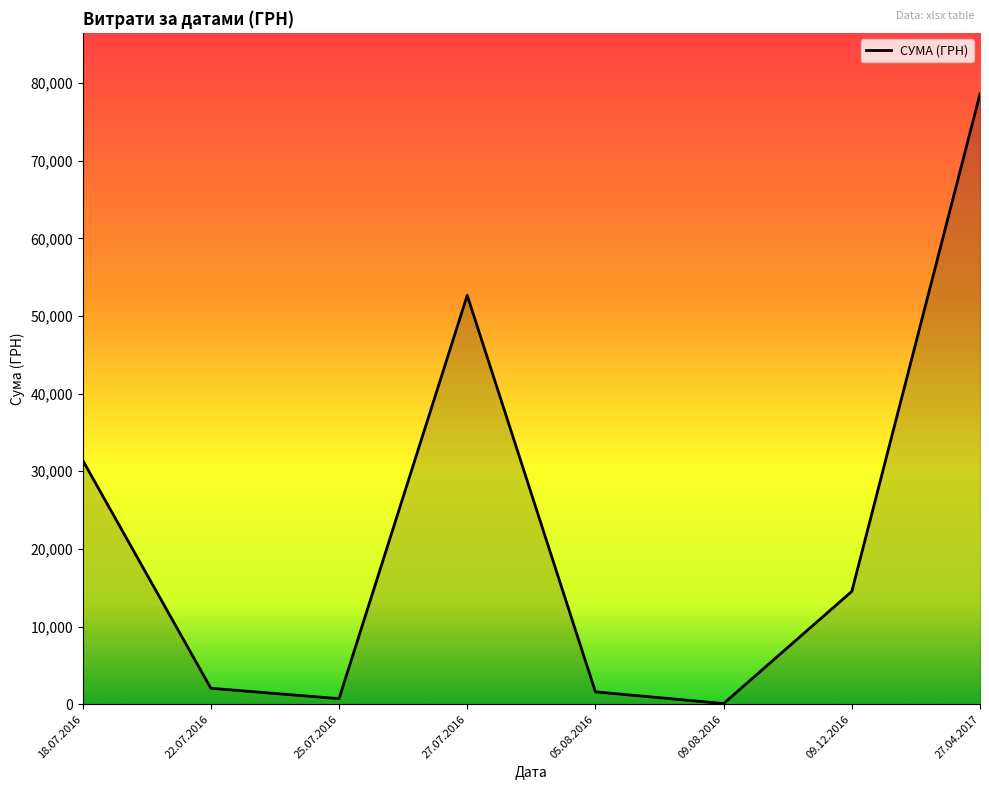

How many interior local peaks (higher than both neighbors) does the data have?

1